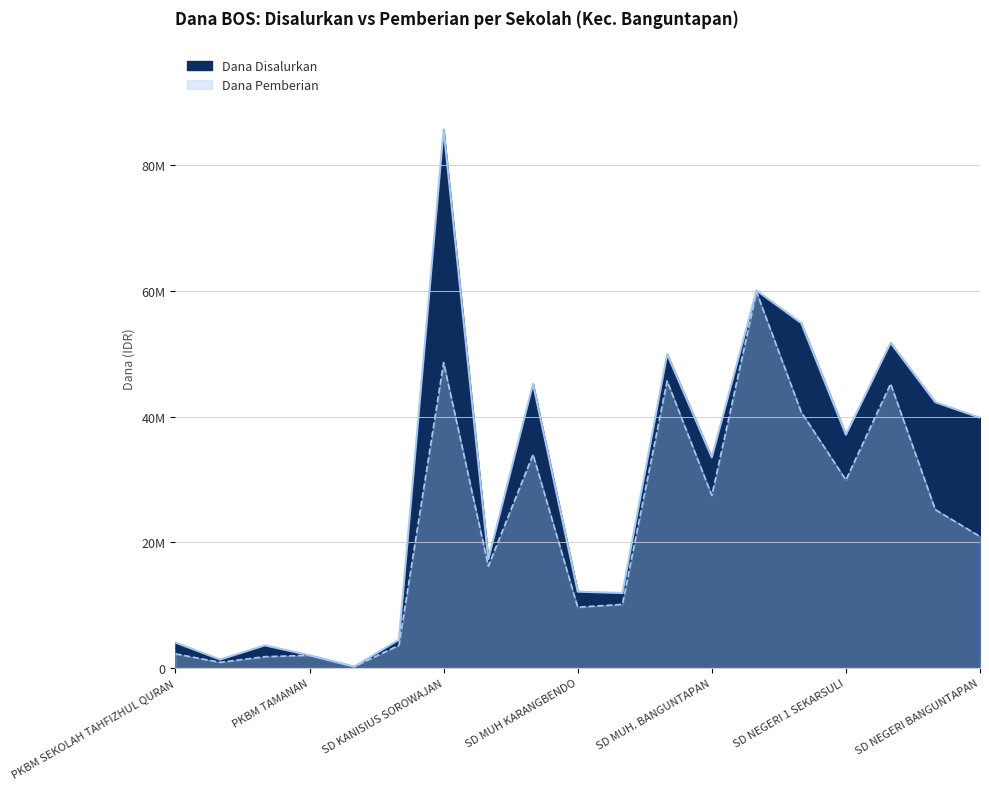

Rank the categories by Dana Disalurkan value from highest to lowest.

SD KANISIUS SOROWAJAN, SD NEGERI 1 JAMBIDAN, SD NEGERI 1 SALAKAN, SD NEGERI 2 JAMBIDAN, SD MUH MERTOSANAN, SD MUH KALANGAN, SD NEGERI 2 SALAKAN, SD NEGERI BANGUNTAPAN, SD NEGERI 1 SEKARSULI, SD MUH. BANGUNTAPAN, SD MUH BODON, SD MUH KARANGBENDO, SD MUH KARANGTURI, SD IT SALSABILA 3, PKBM SEKOLAH TAHFIZHUL QURAN, PKBM KUTTAB DAARUSSALAAM, PKBM TAMANAN, PKBM AL-MUSTAJAB, SD ISLAM TERPADU LHI